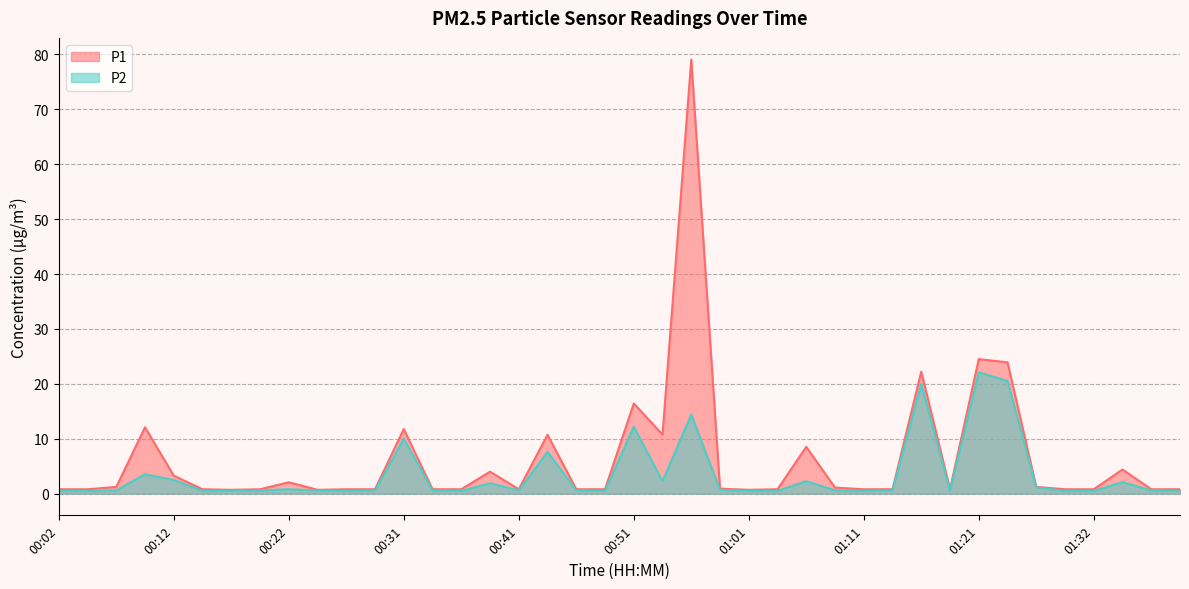

At how many categories does at least one series exceed 60?

1